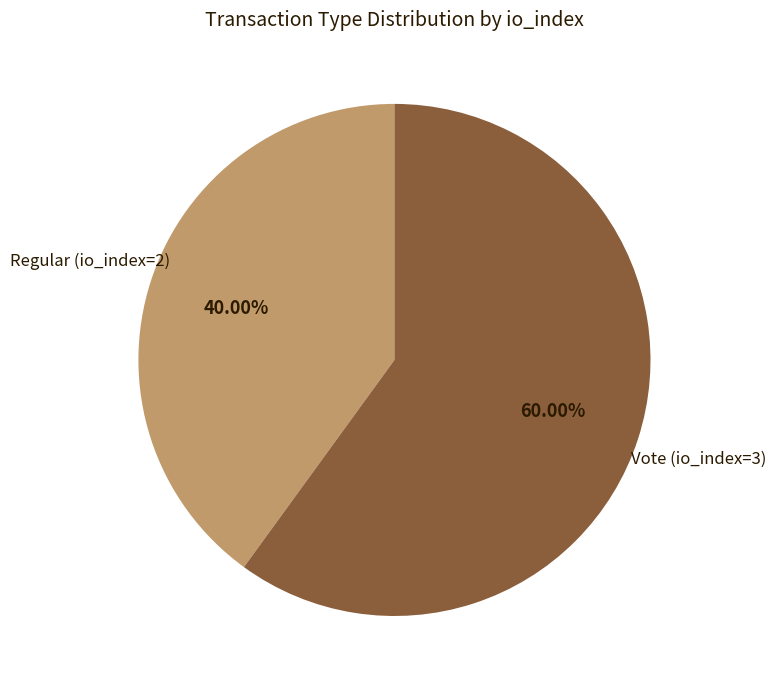

Does Vote (io_index=3) account for over 50% of the chart?

Yes